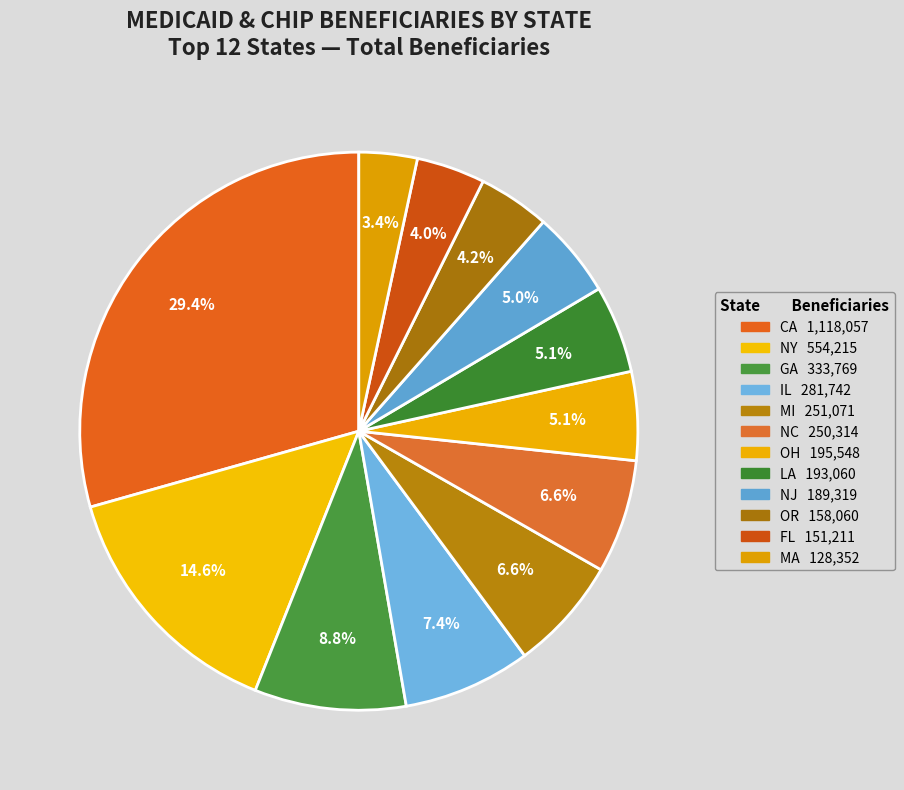

How many segments does this pie chart have?

12